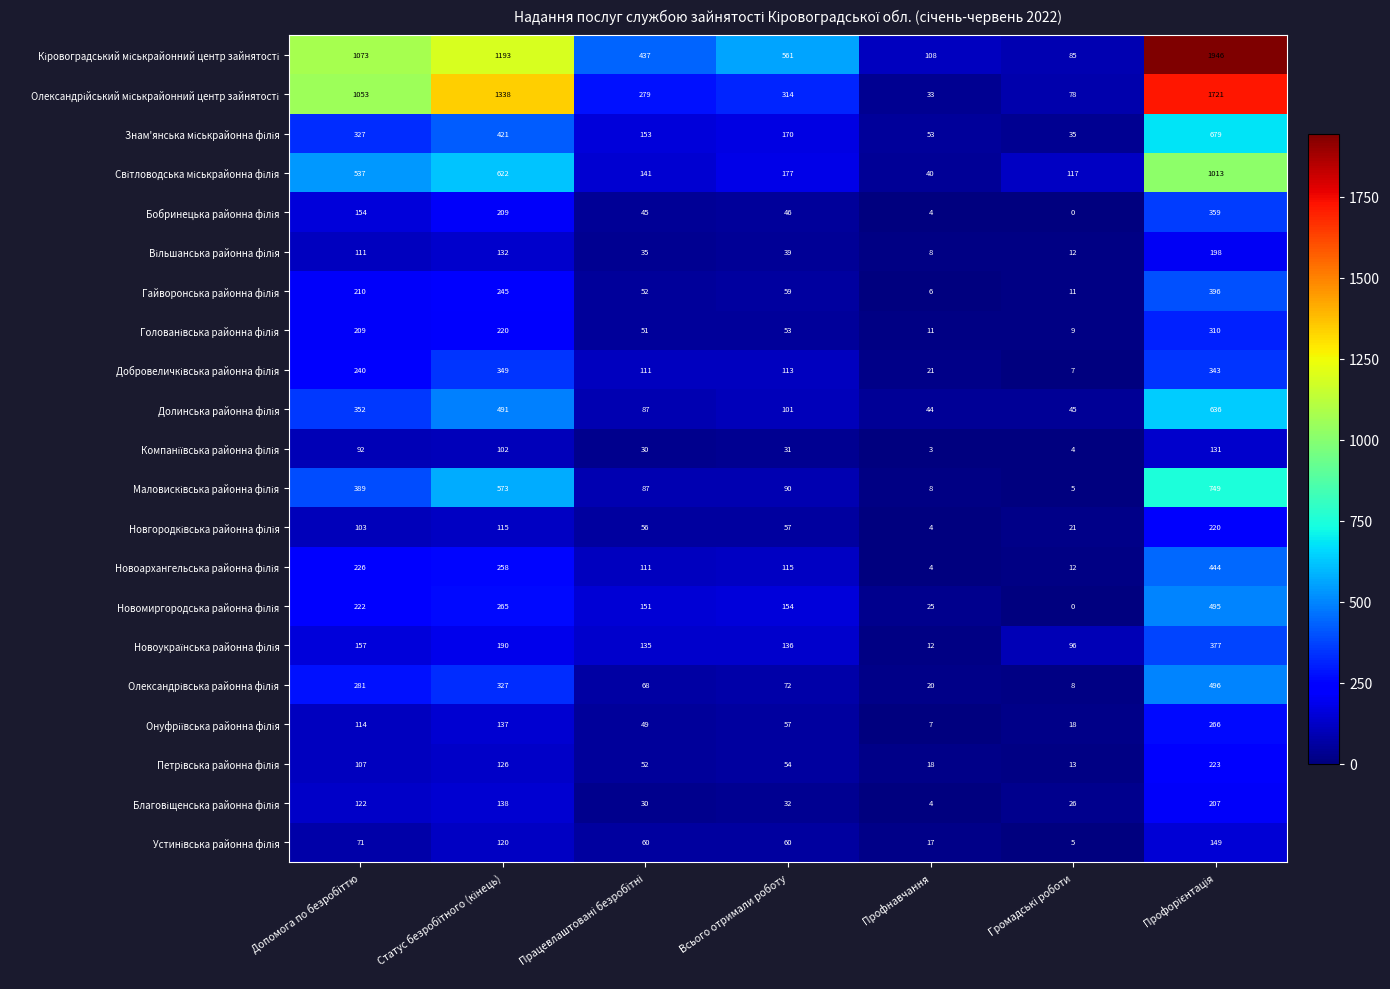

What is the maximum value shown in the chart?

1946